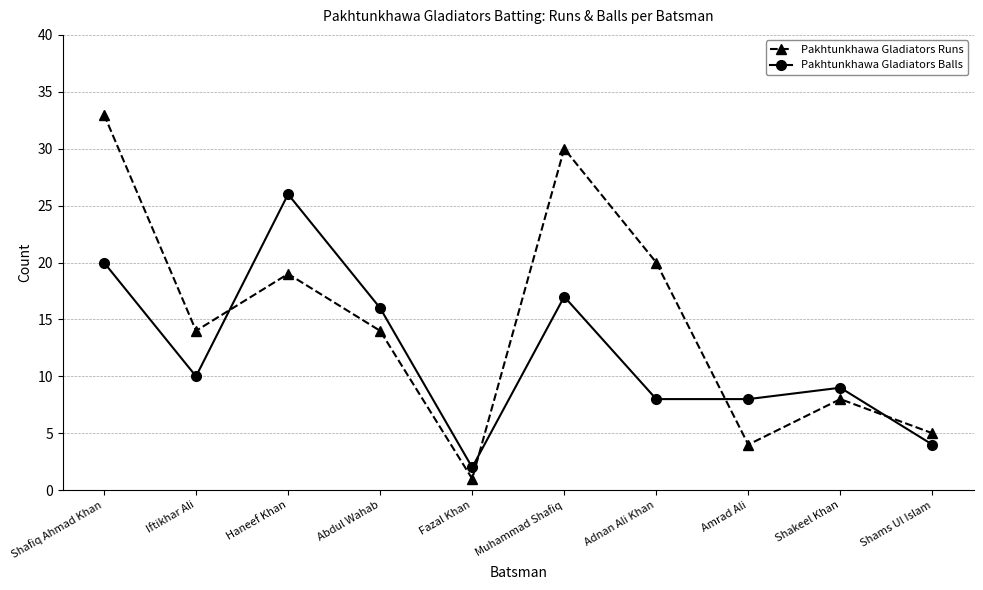

What are all the series names shown in the legend?

Pakhtunkhawa Gladiators Runs, Pakhtunkhawa Gladiators Balls